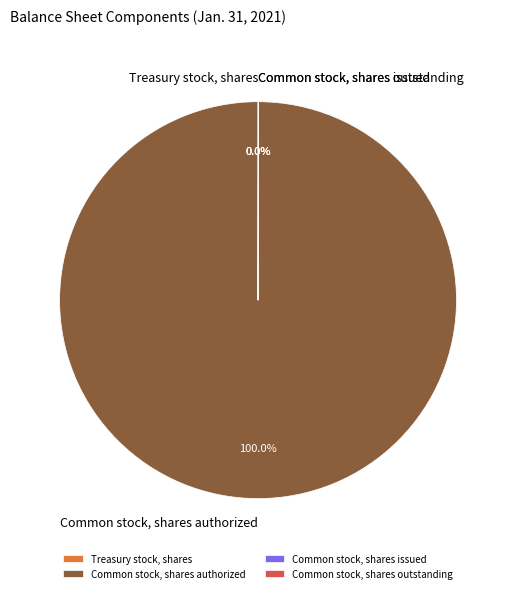

Which category has the biggest portion of the pie?

Common stock, shares authorized